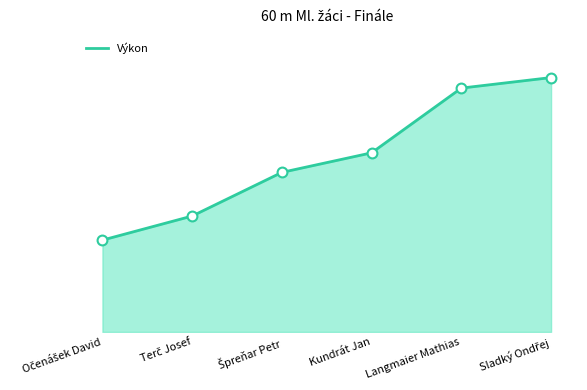

Which series reaches the minimum Y coordinate?

Výkon line